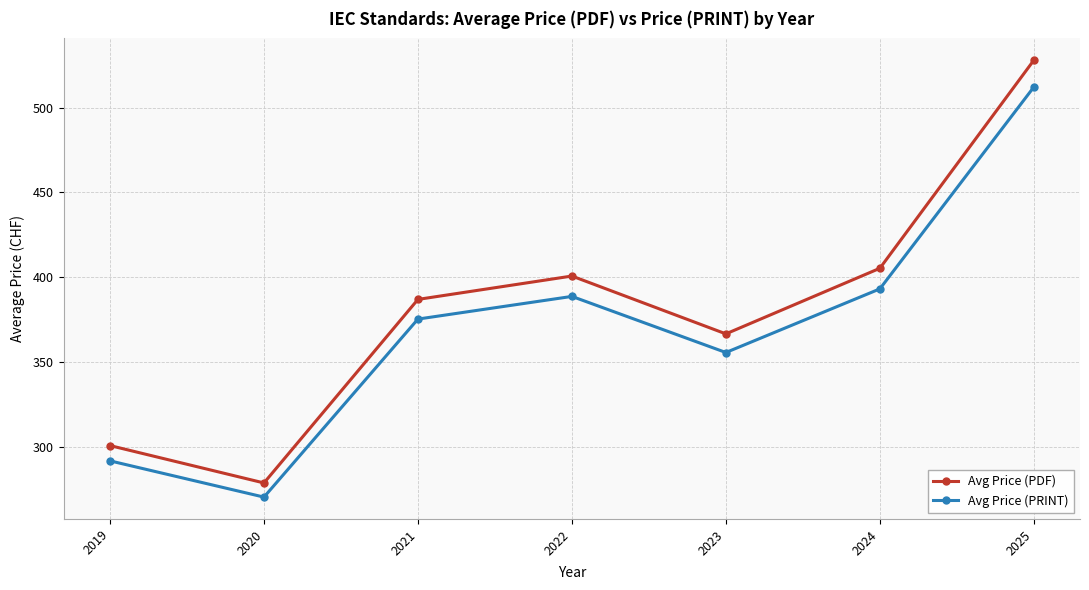

Which series has the widest spread of values?

Avg Price (PDF)